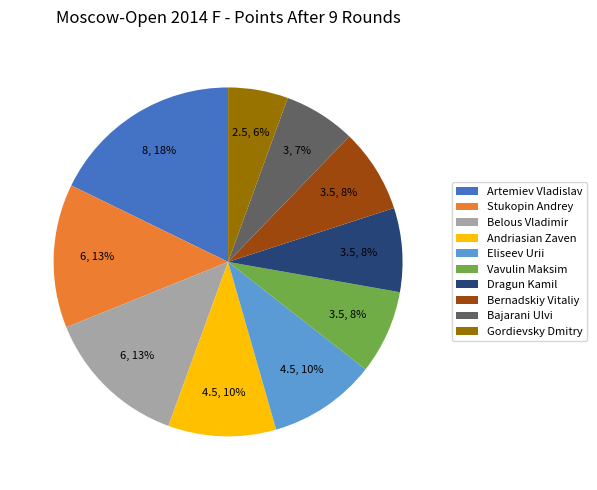

Is the sum of Bajarani Ulvi and Bernadskiy Vitaliy greater than half?

No